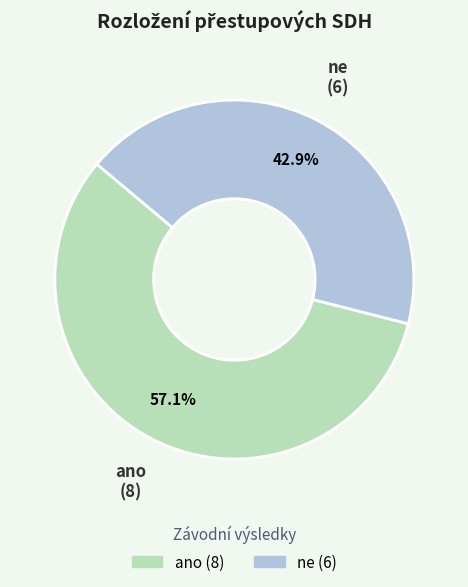

To the nearest percent, what is the combined percentage of ano and ne?

100%